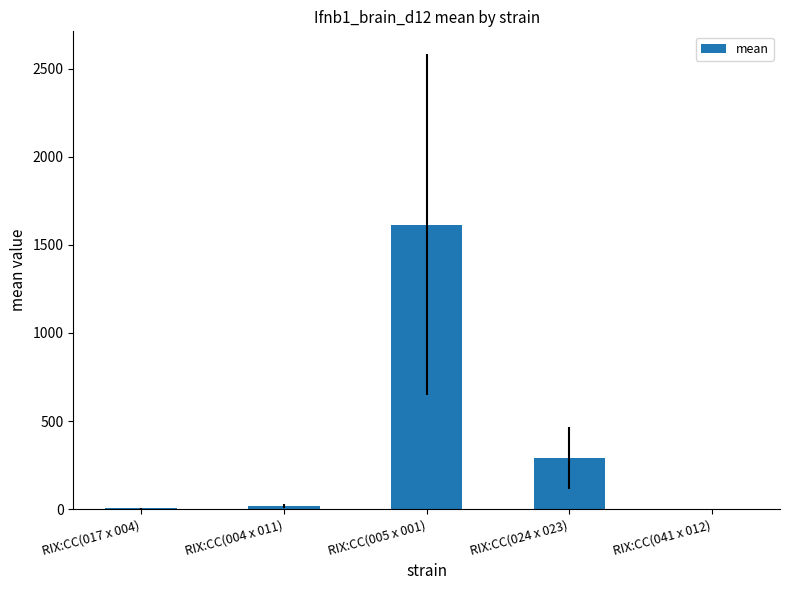

What is the maximum value shown in the chart?

1614.0